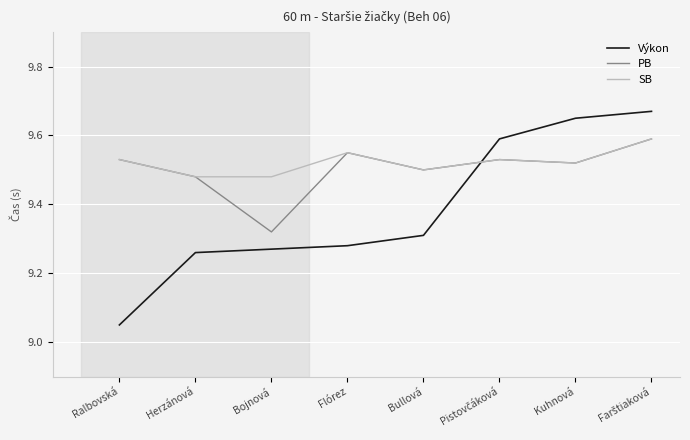

True or false: Výkon has more than 1 interior local peaks.

False